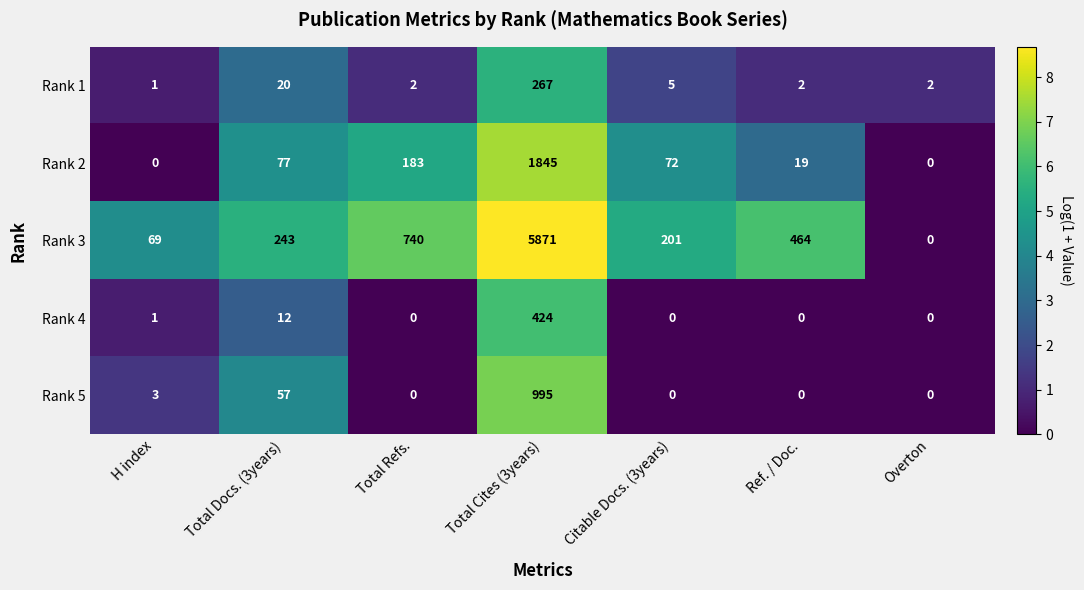

Where is Rank 1 nearest to the value 134?

Total Docs. (3years)